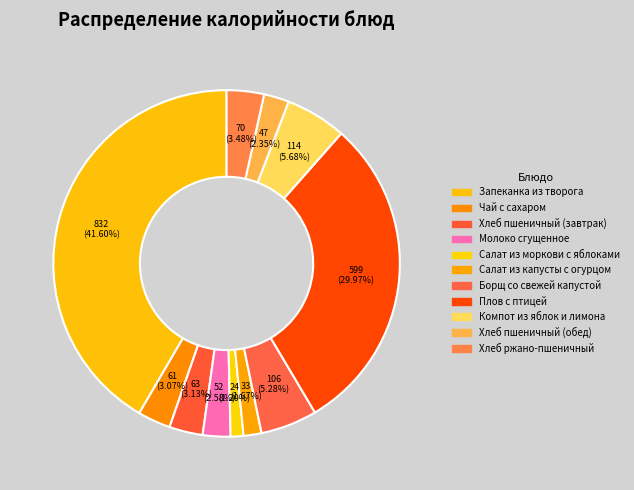

Count the number of slices in the pie.

11